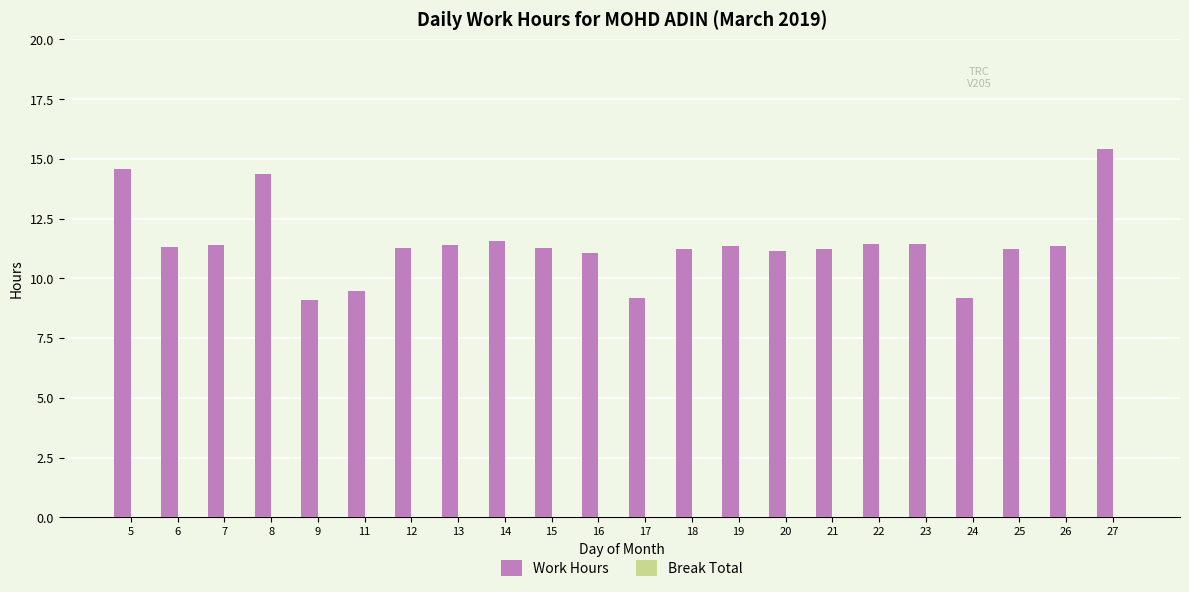

How many bars are there in total?

22